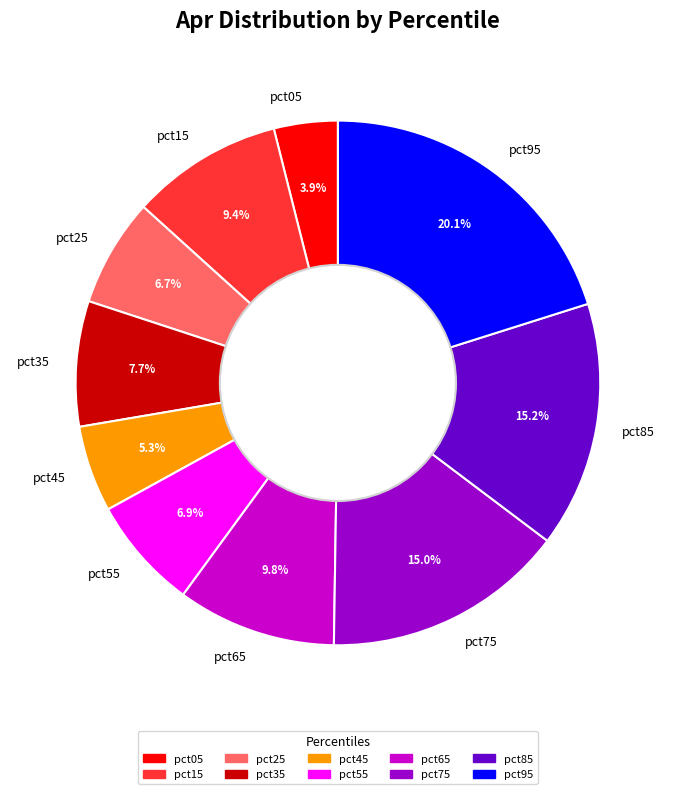

To the nearest percent, what percentage of the pie is pct25?

7%